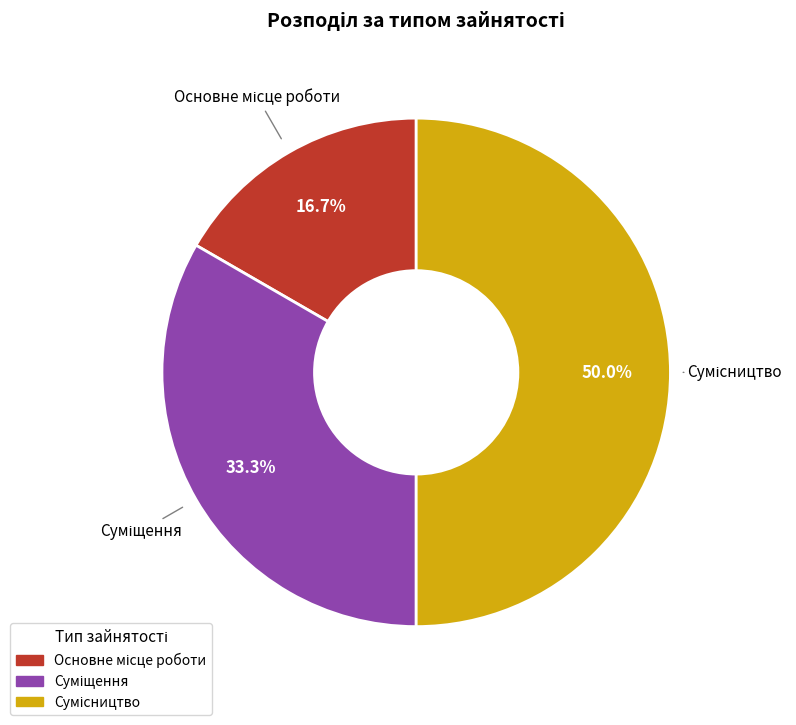

Is it true that Сумісництво is 57% of the pie?

False